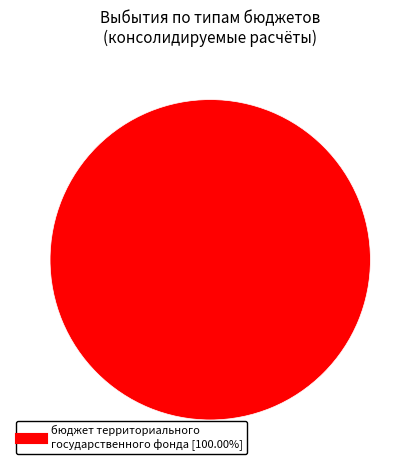

Does any single category account for the majority?

Yes